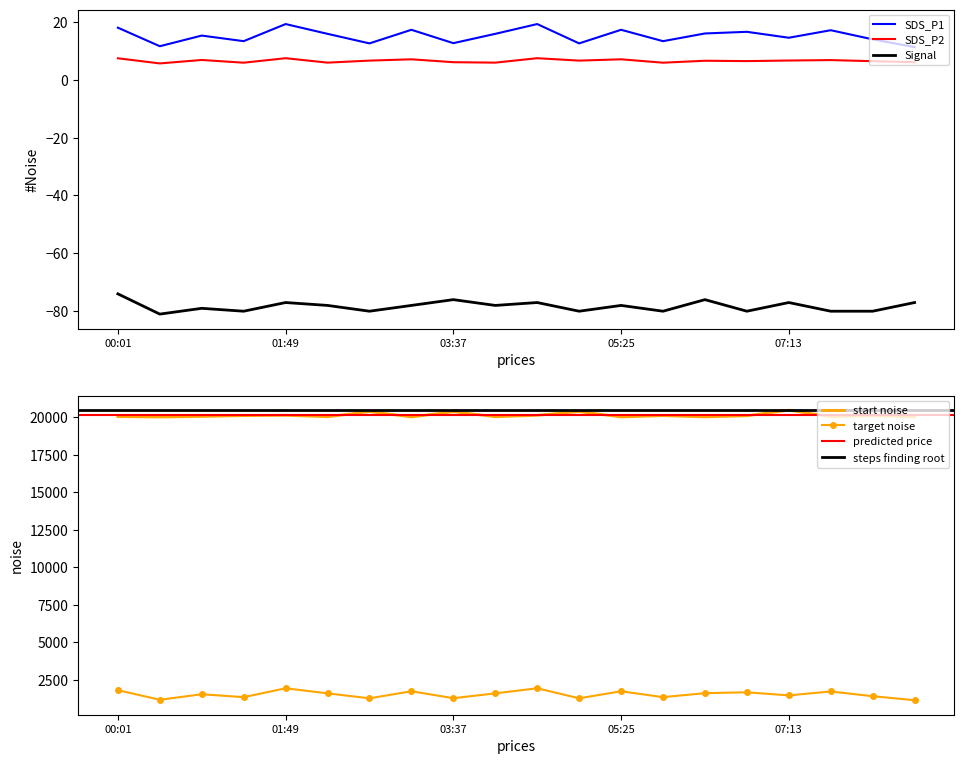

True or false: SDS_P1 and Max_cycle intersect in this chart.

False